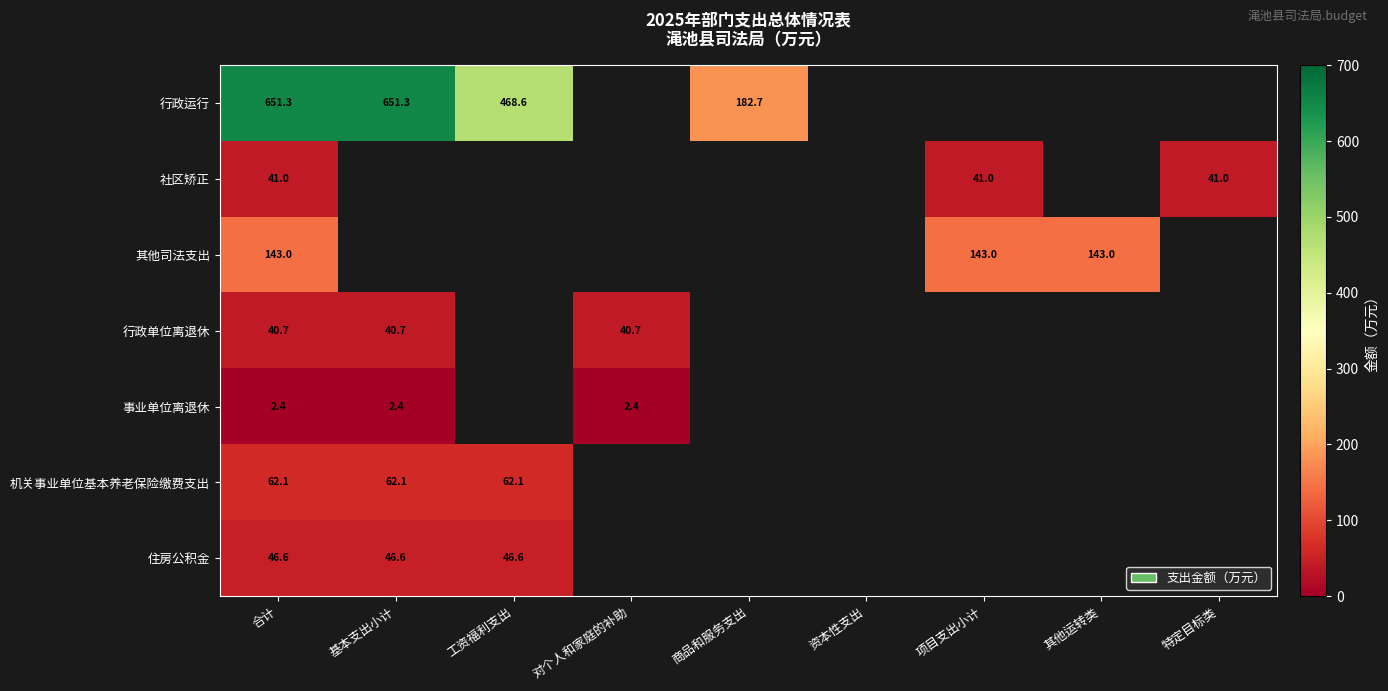

Rank the categories by 事业单位离退休 value from highest to lowest.

合计, 基本支出小计, 工资福利支出, 对个人和家庭的补助, 商品和服务支出, 资本性支出, 项目支出小计, 其他运转类, 特定目标类